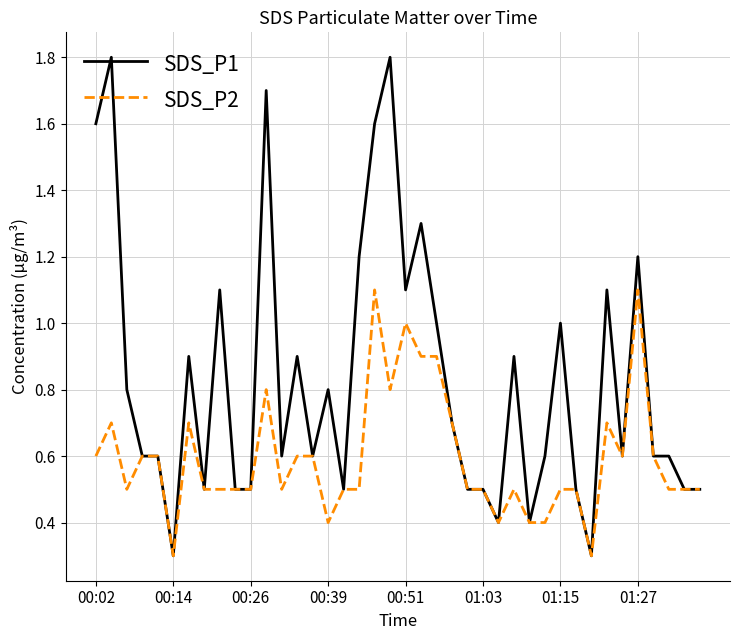

Is this an area chart (filled region under the line)?

No